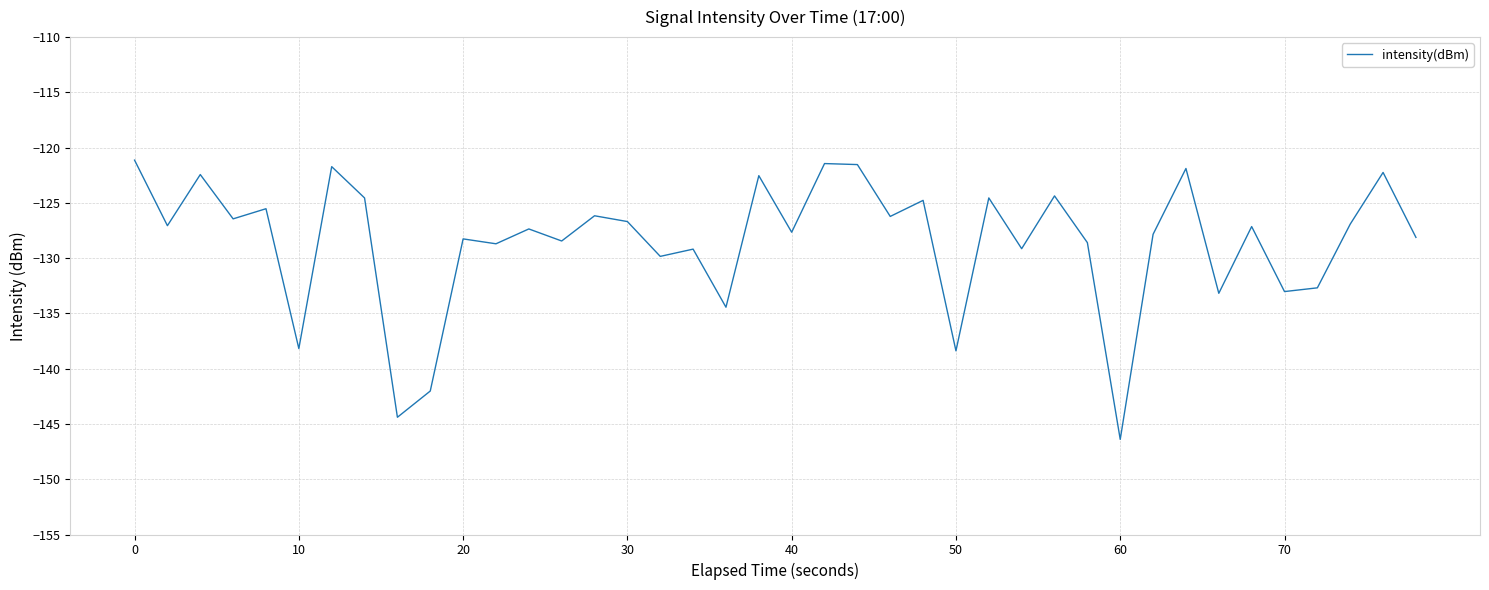

How many lines are shown in the chart?

1